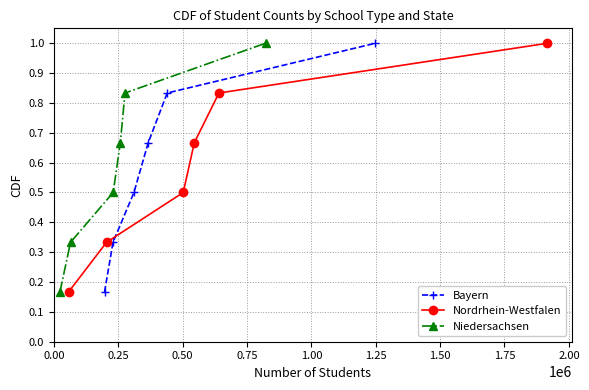

Which series has the largest total across all categories?

Bayern